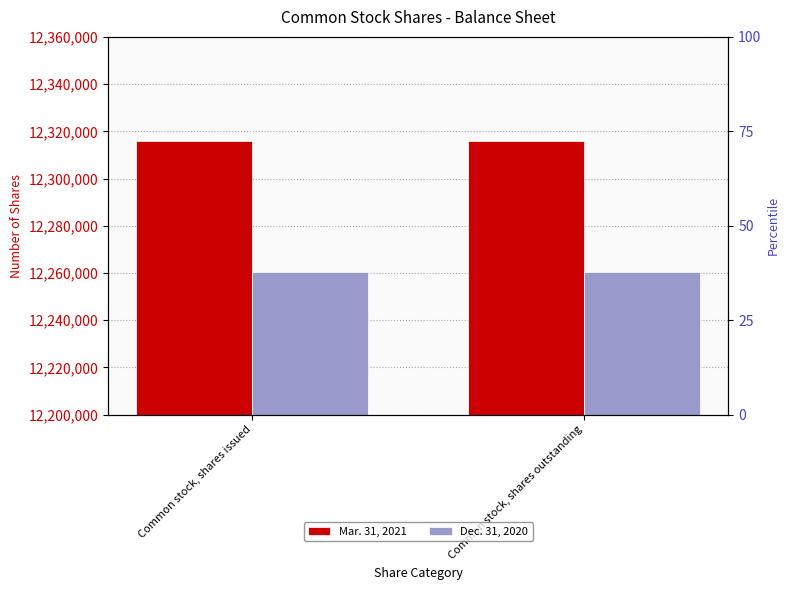

Which label corresponds to the largest value in the chart?

Common stock, shares issued